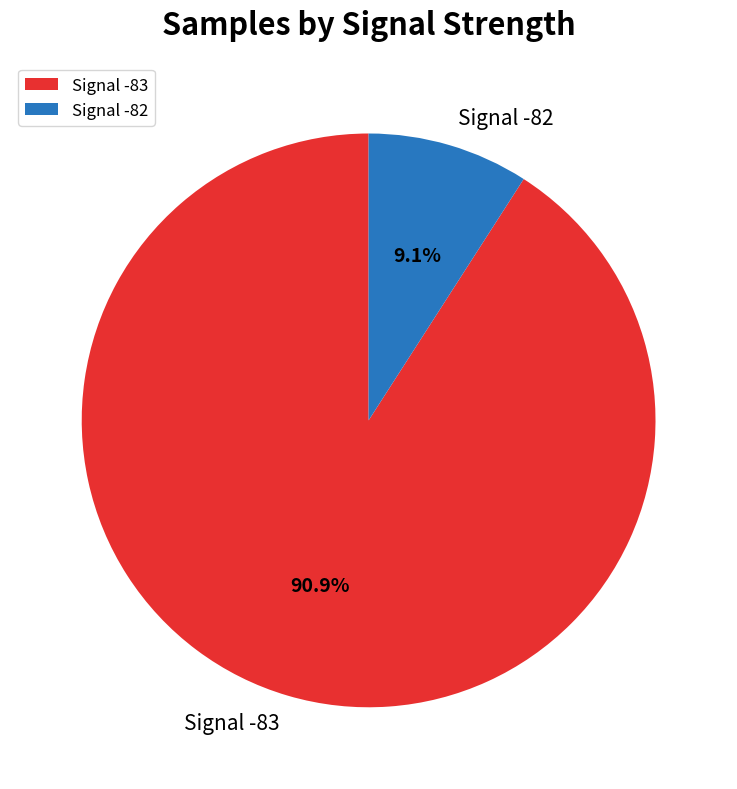

Rank the categories by value from lowest to highest.

Signal -82, Signal -83